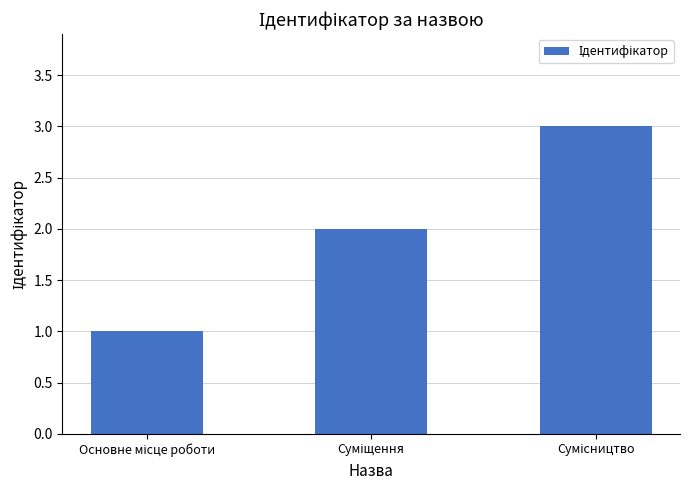

What is the sum of all values?

6